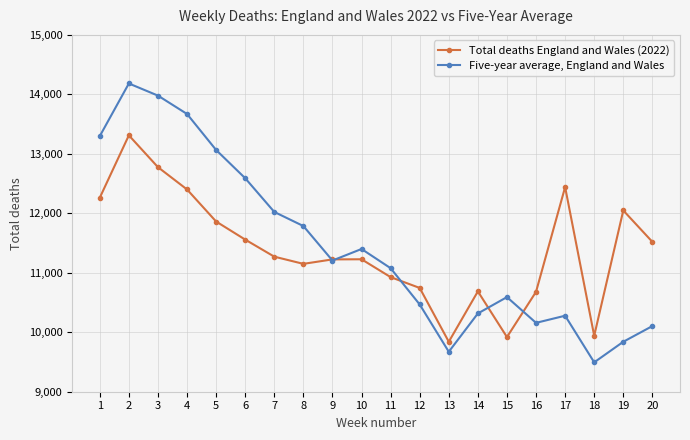

At which label does Total deaths England and Wales (2022) first exceed 11271?

1